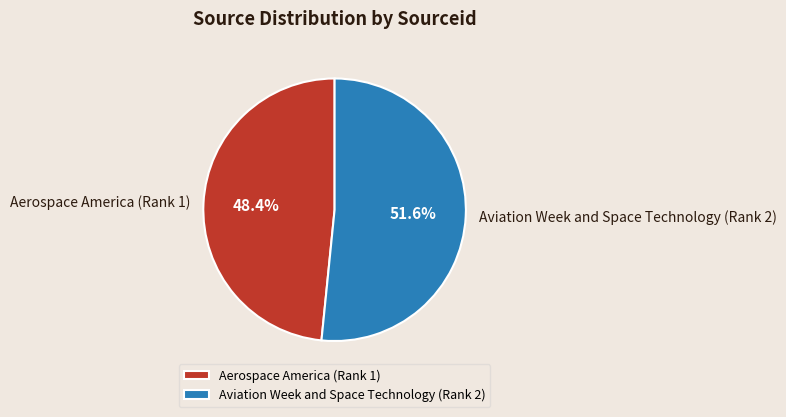

What is the smallest slice in the pie chart?

Aerospace America (Rank 1)